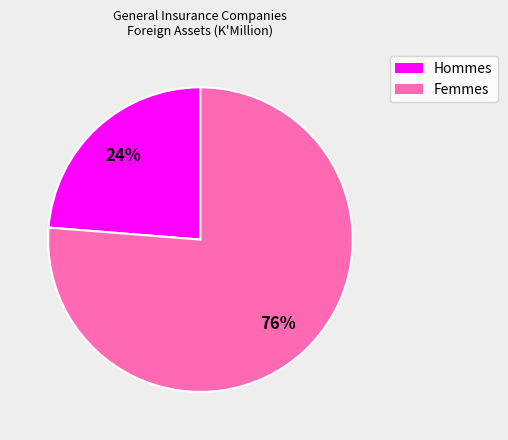

What is the largest slice in the pie chart?

Femmes